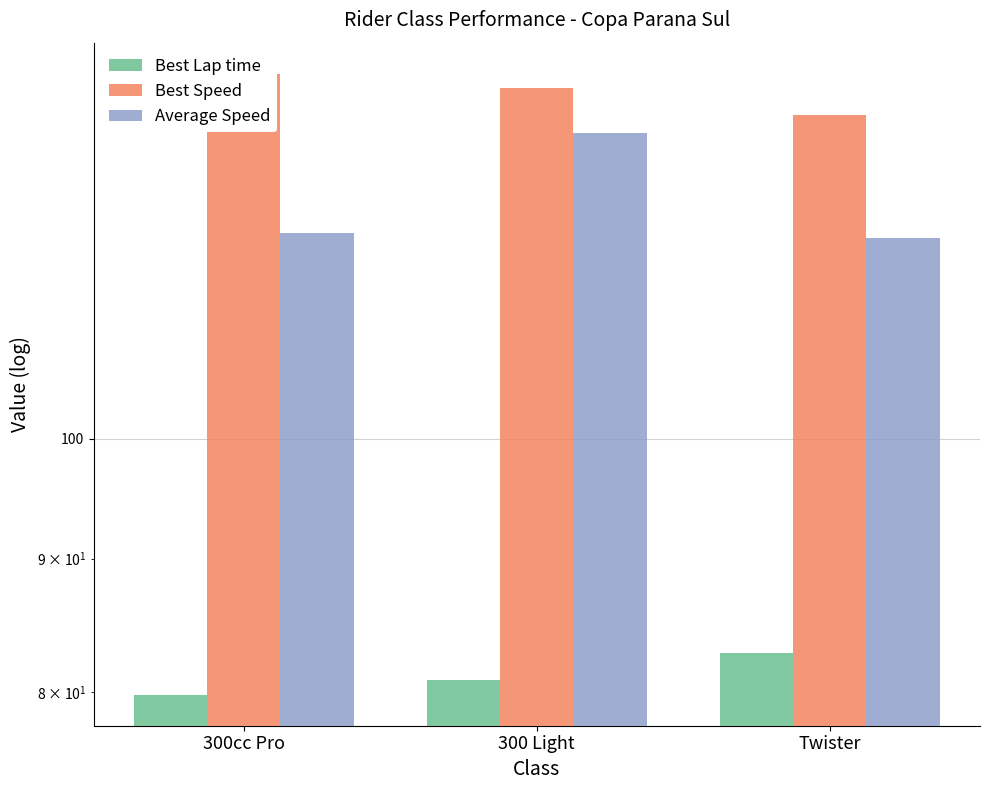

What is the sum of the Average Speed values at Twister and 300cc Pro?

239.1